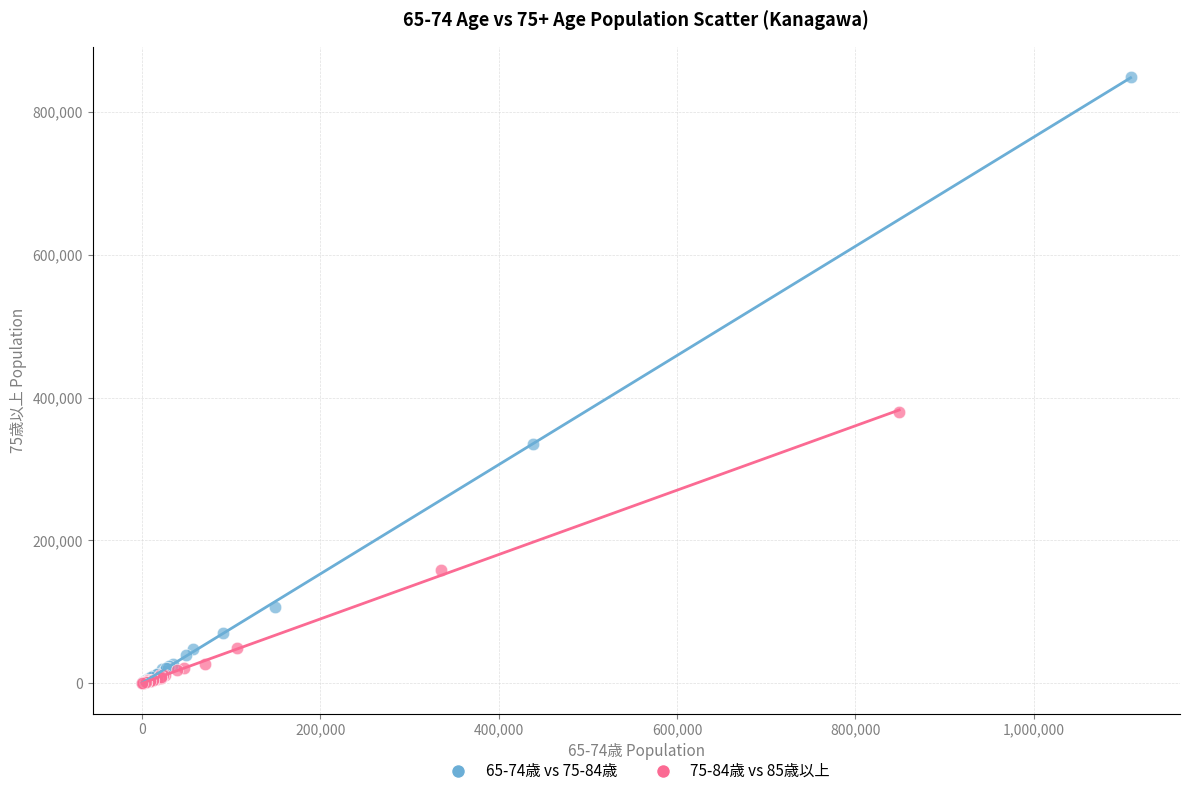

Which series reaches the maximum Y coordinate?

65-74歳 vs 75-84歳